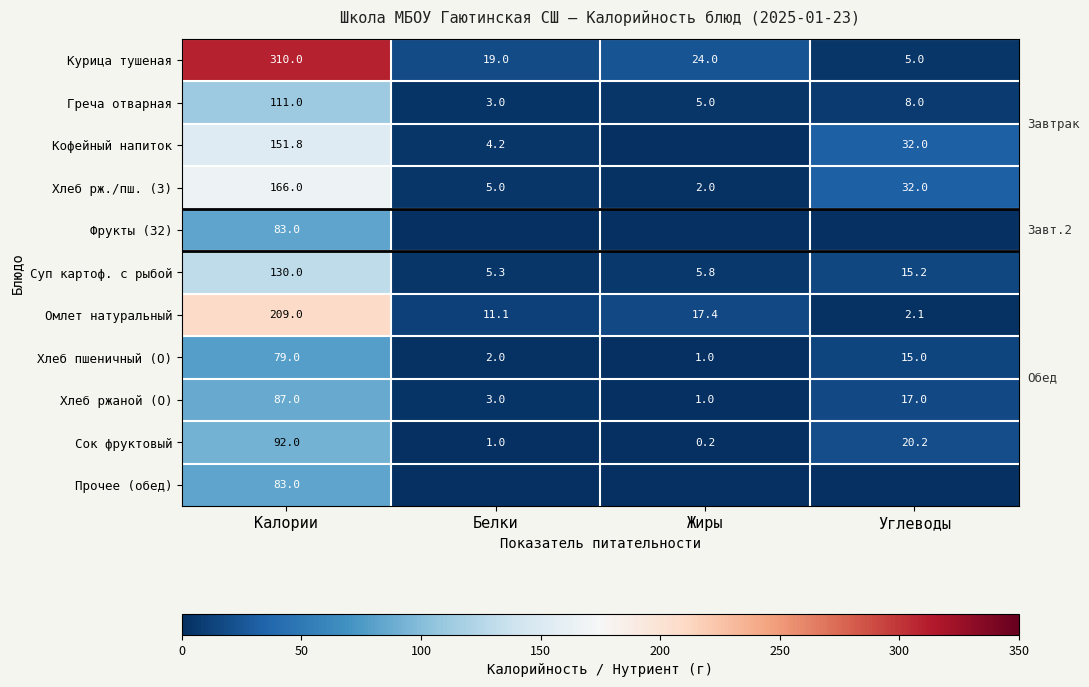

What is the average value of the Греча отварная series?

31.8